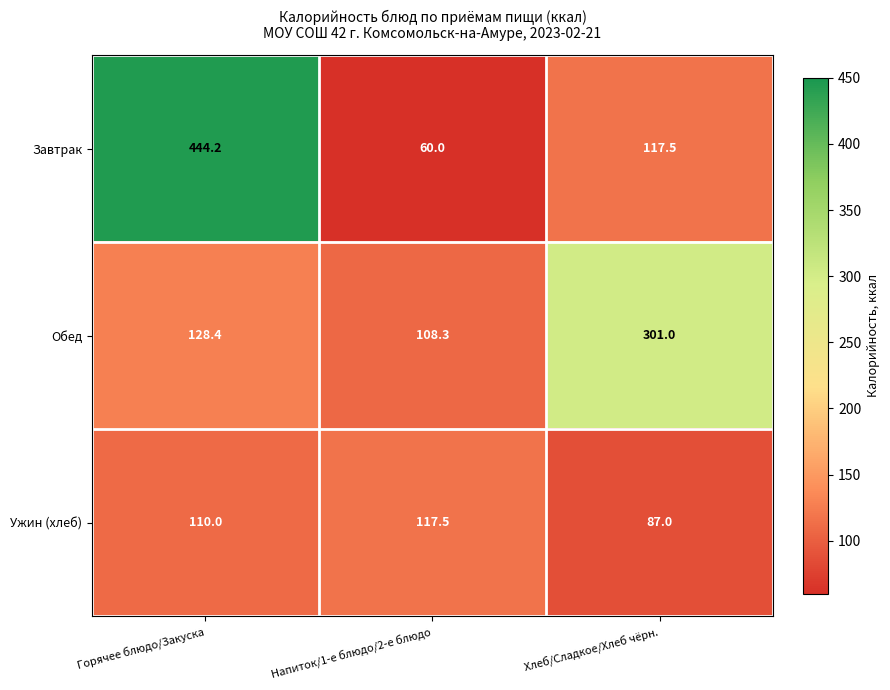

At which category does the chart reach its minimum across all series?

Напиток/1-е блюдо/2-е блюдо